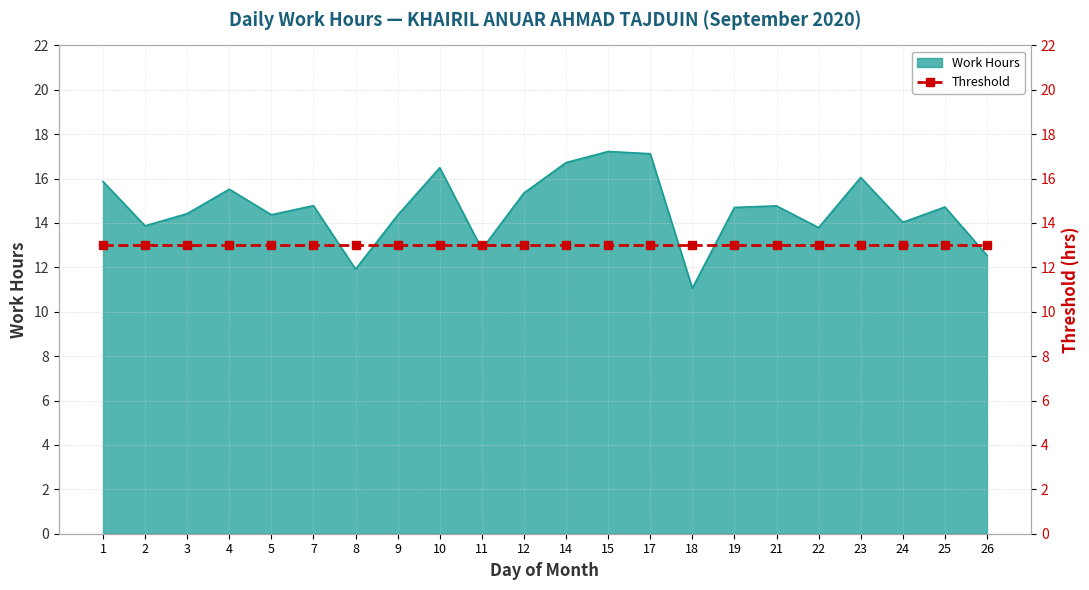

What is the value of the 11th point from the left?

15.3